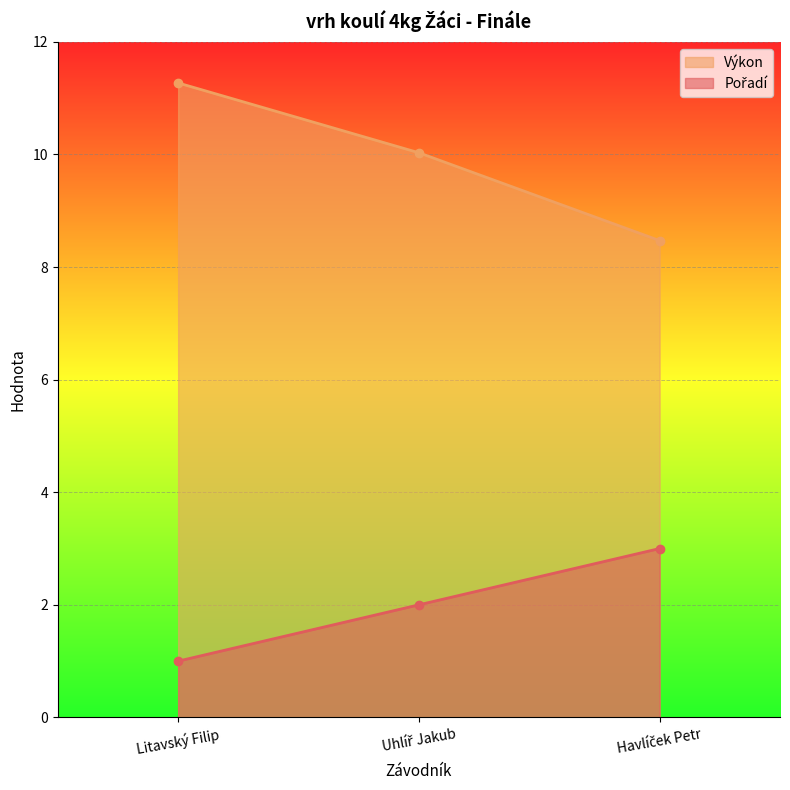

What is the difference between the Pořadí values at Litavský Filip and Havlíček Petr?

2.0